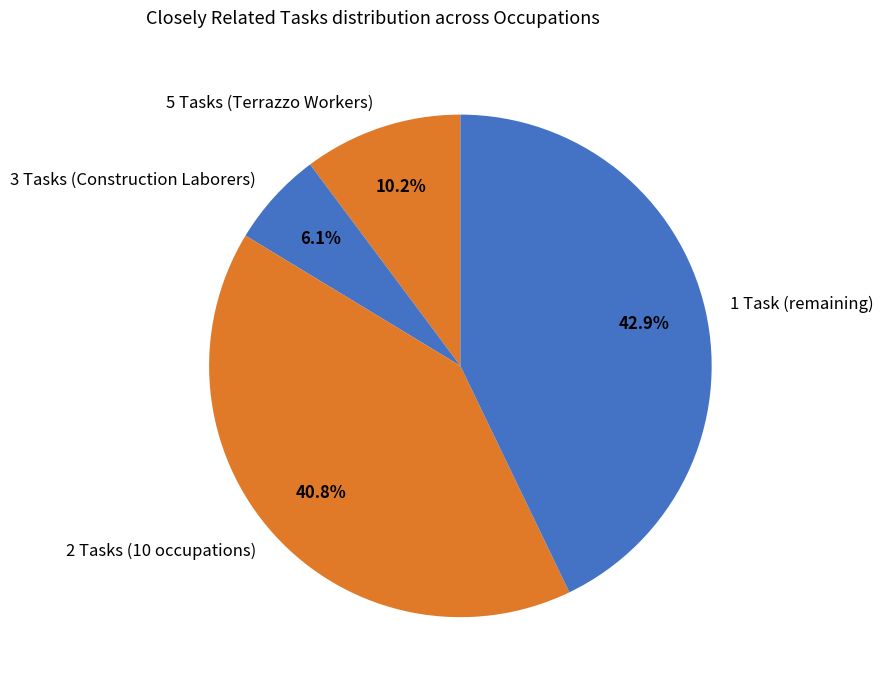

Combined, do 2 Tasks (10 occupations) and 5 Tasks (Terrazzo Workers) account for over 50%?

Yes